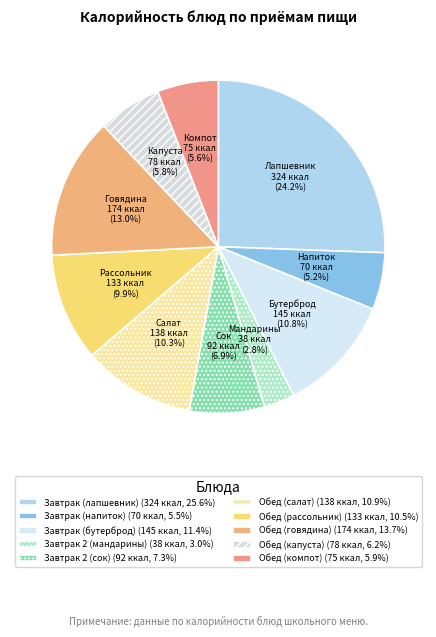

To the nearest percent, what portion does Завтрак (бутерброд) represent?

11%